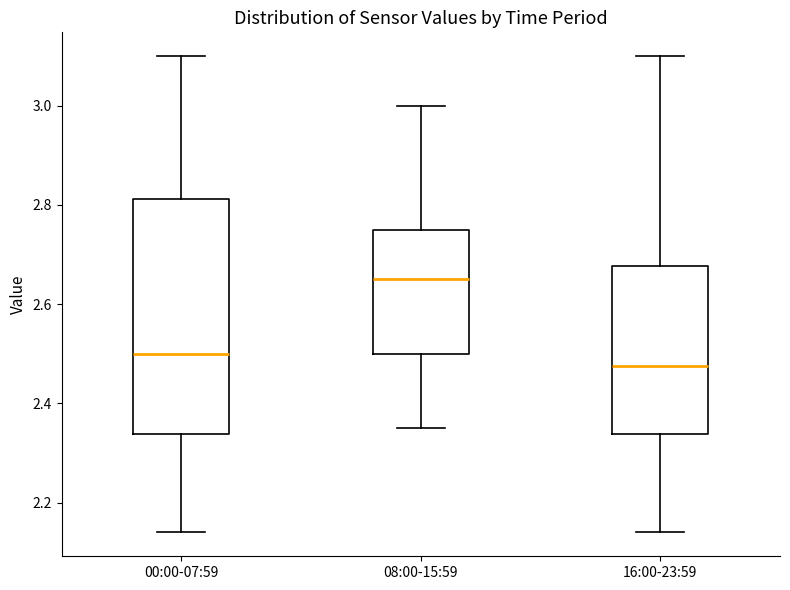

Which box is the tallest, from its lower edge to its upper edge?

00:00-07:59